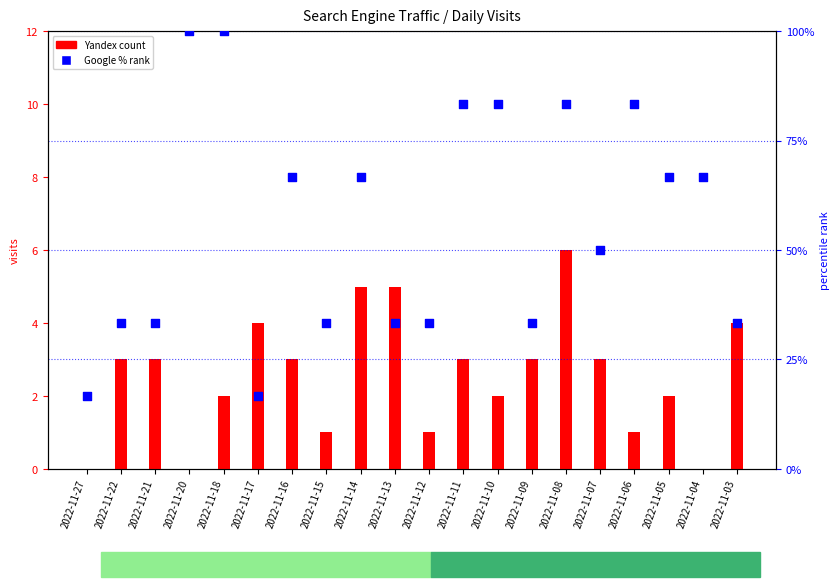

Which series has the largest total across all categories?

Google